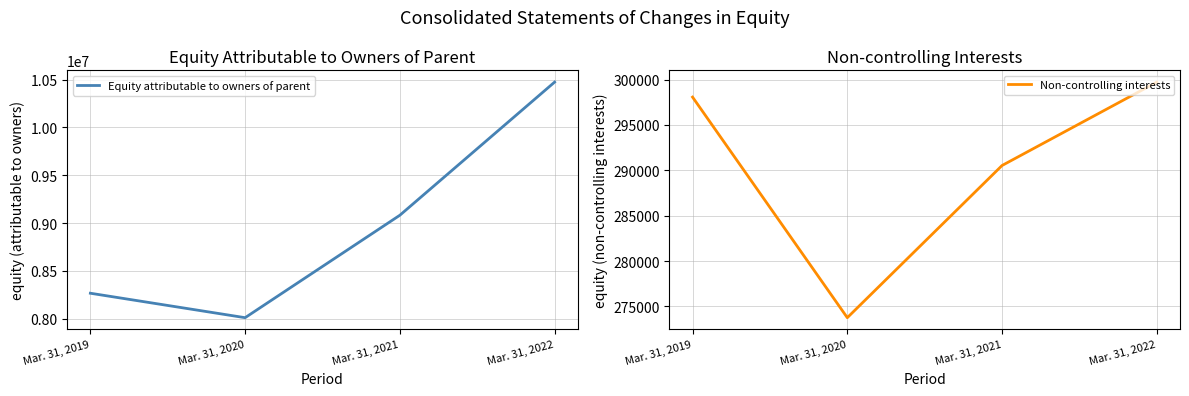

How many lines are shown in the chart?

2